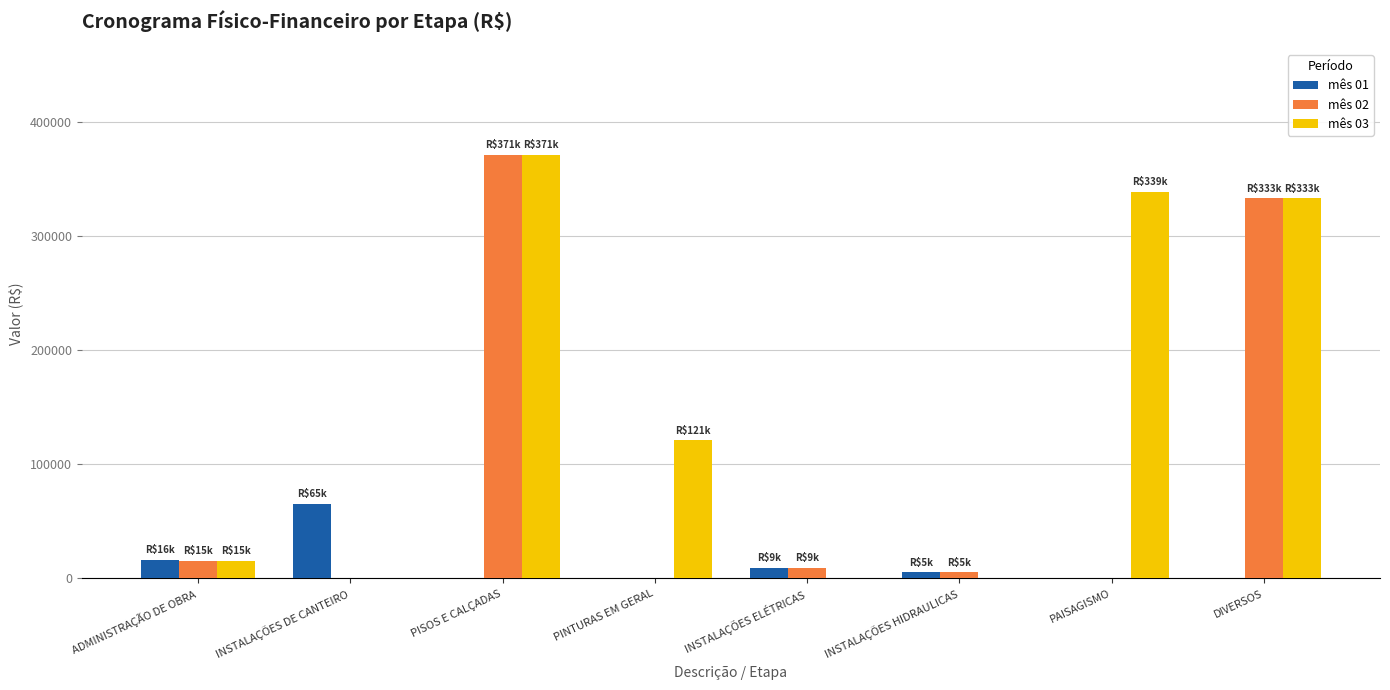

Read the mês 02 value at DIVERSOS.

333039.3